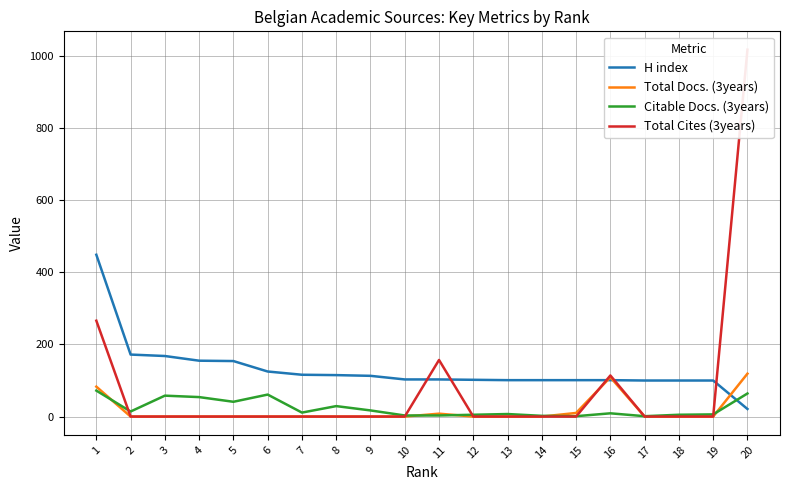

True or false: Total Docs. (3years) and Total Cites (3years) intersect in this chart.

True